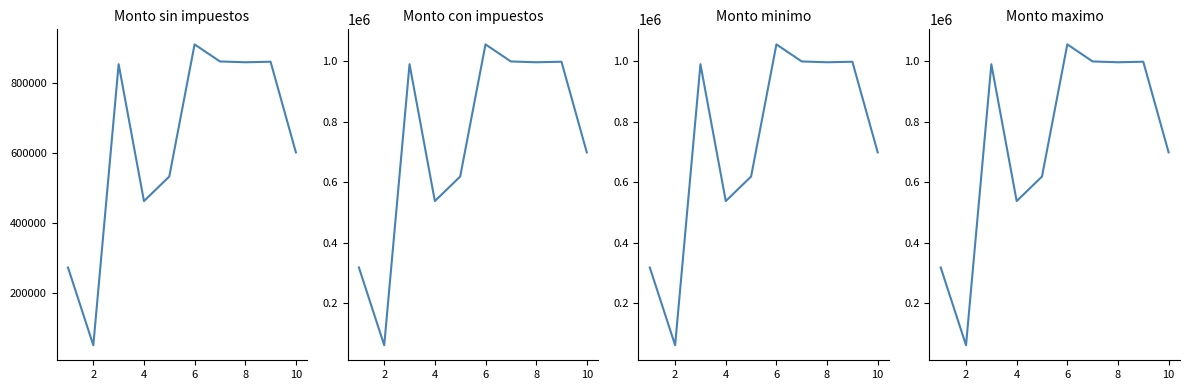

Which category has the lowest value in the Monto minimo series?

2